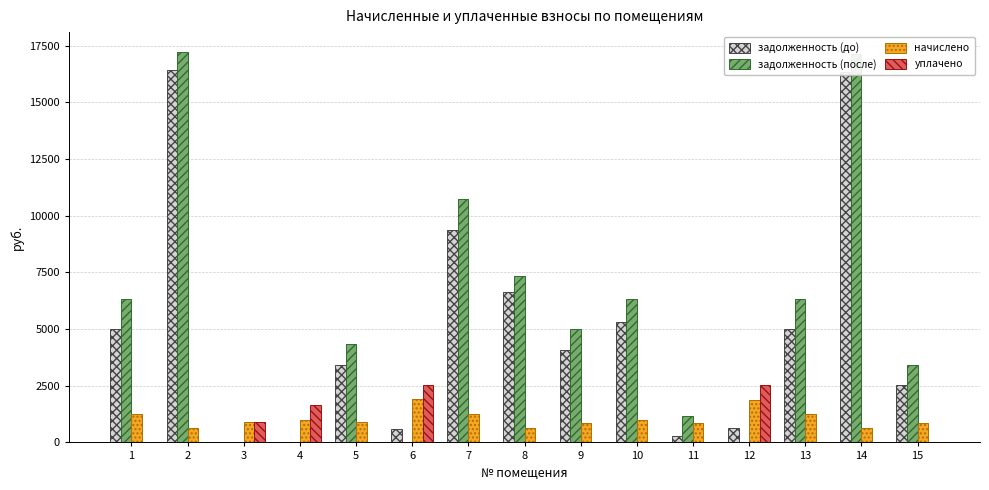

How many series are shown in this chart?

4